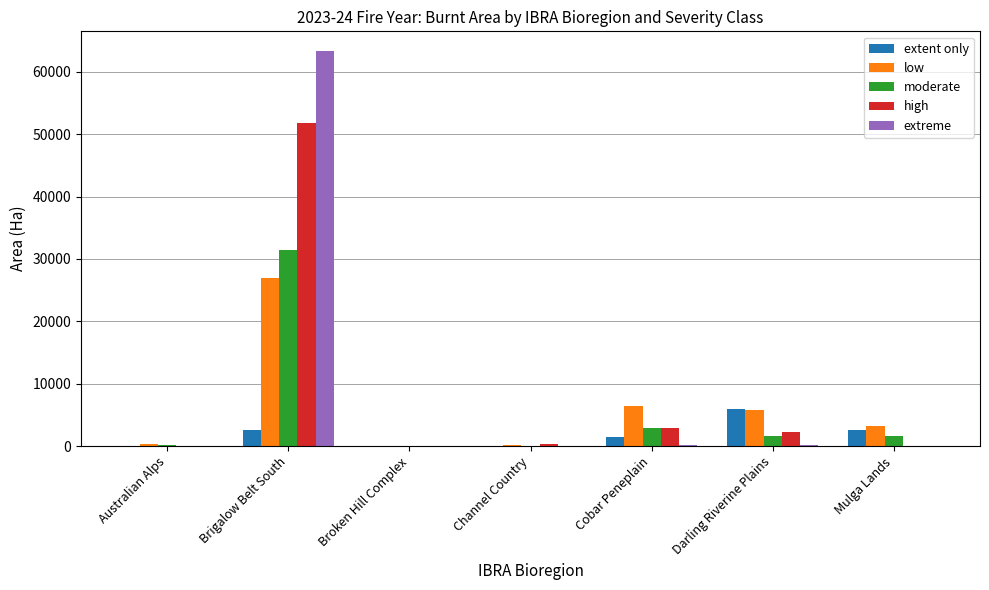

At which category is the sum across all series the highest?

Brigalow Belt South